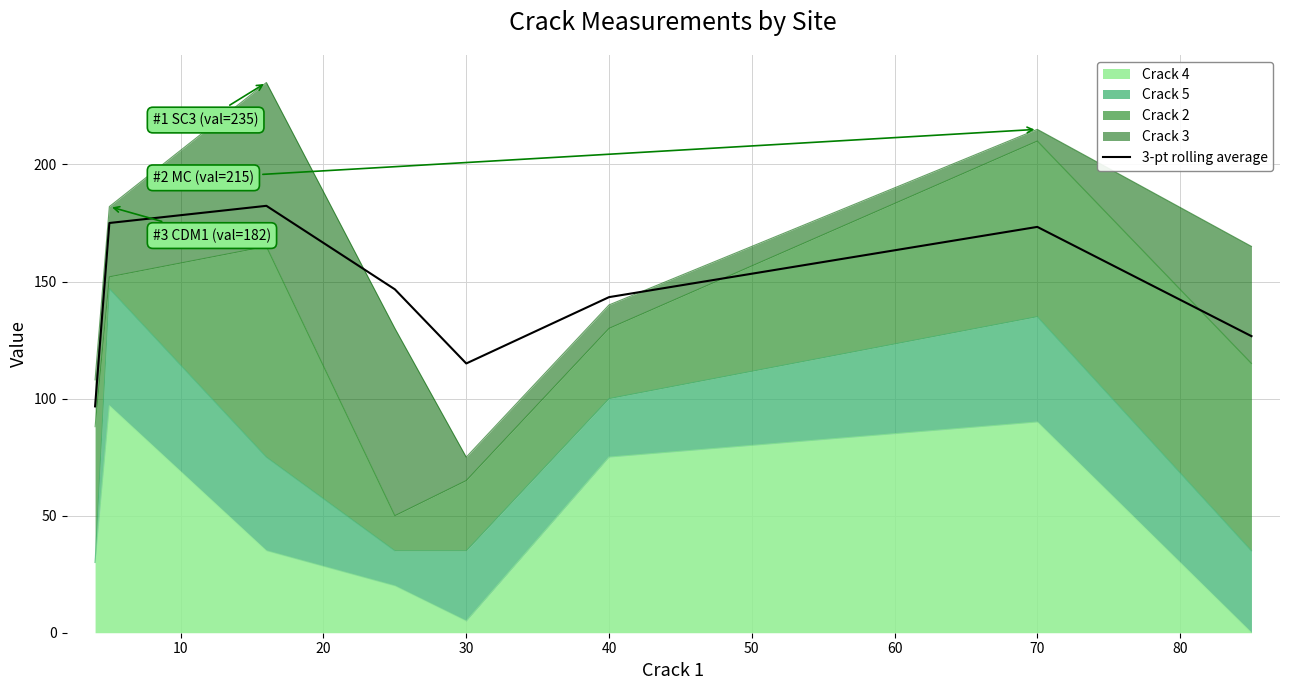

Does the chart have visible grid lines?

Yes